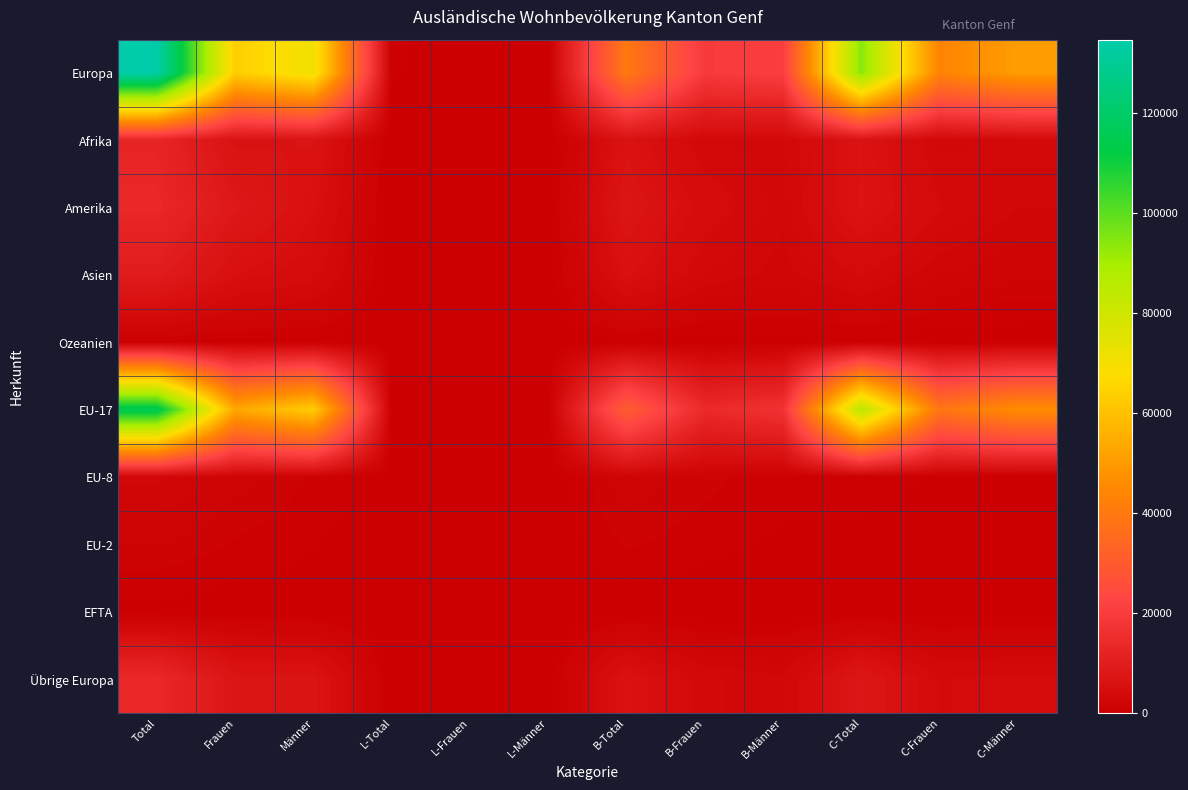

Between C-Frauen and B-Frauen, which is larger?

C-Frauen